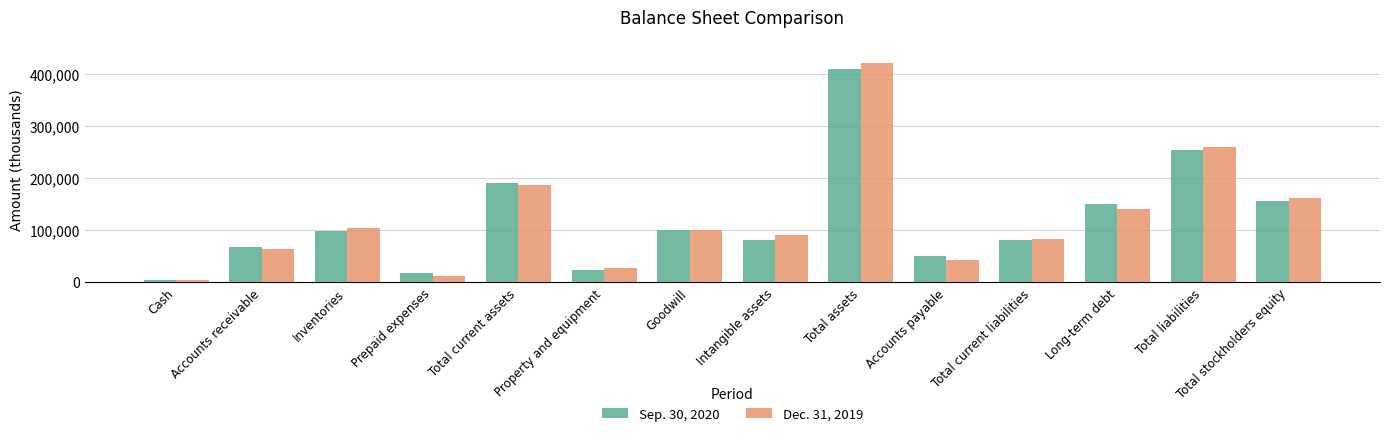

True or false: Dec. 31, 2019 has a value of 42734 at Accounts payable.

True